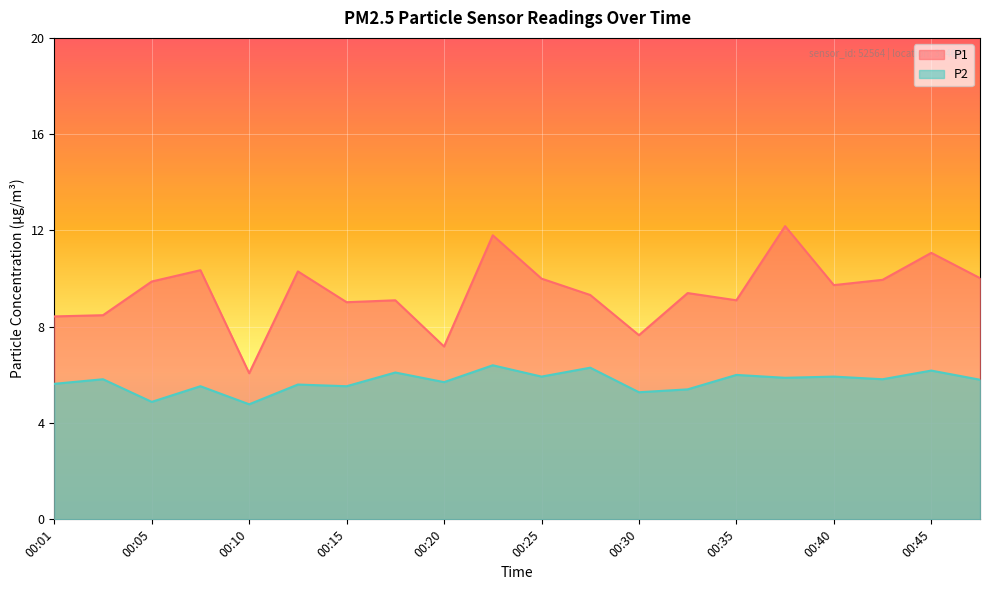

What is the approximate value of P1 at 00:37?

12.2